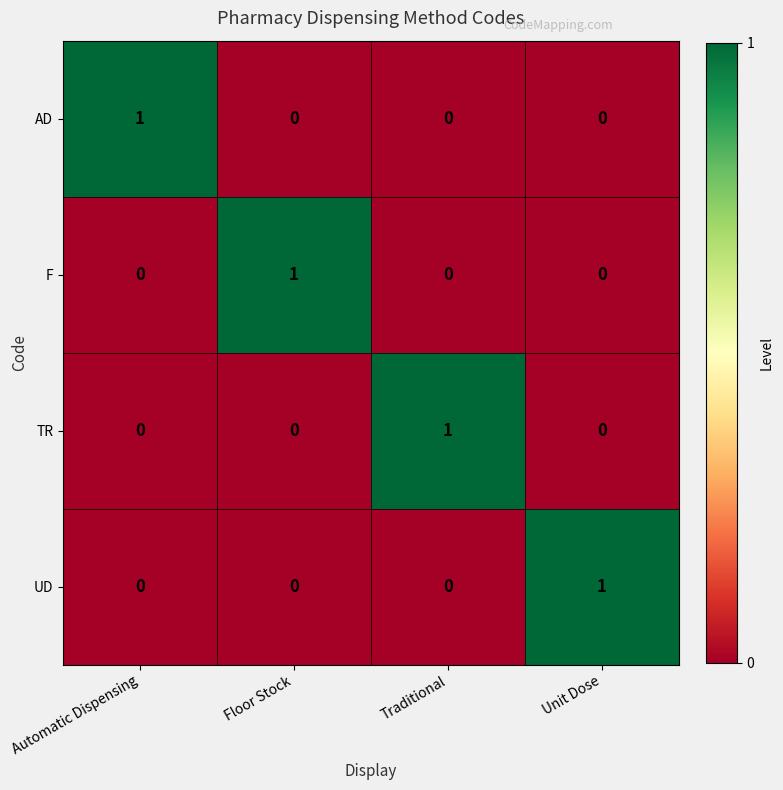

Which category has the highest value in the TR series?

Traditional